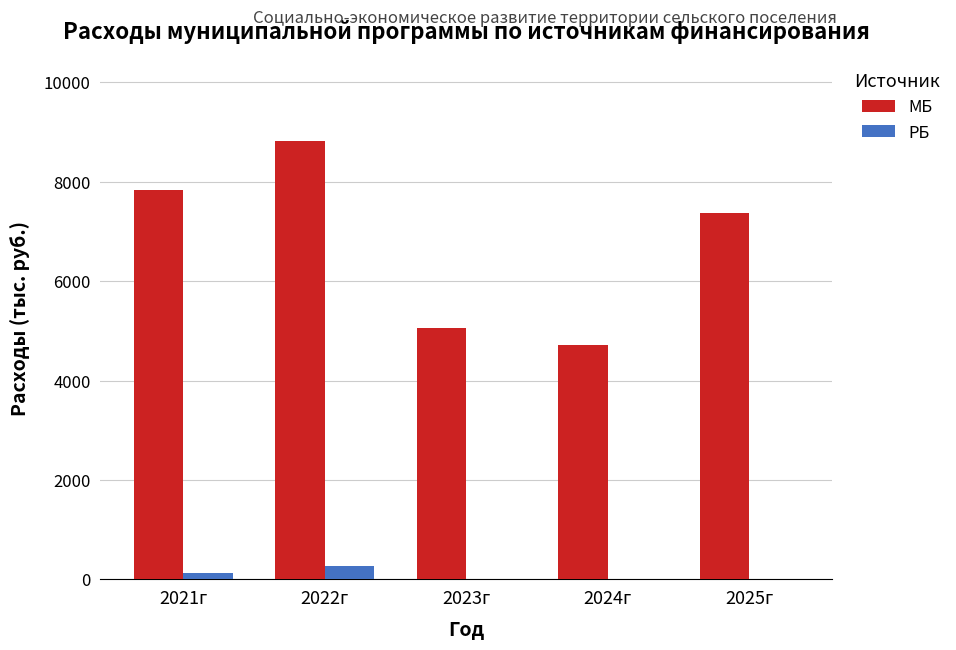

What is the sum of the МБ values at 2022г and 2025г?

16201.5